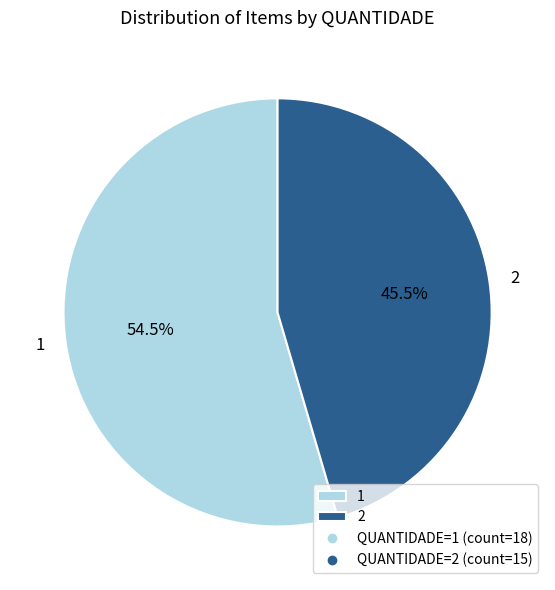

What percentage do 1 and 2 together represent?

100.0%